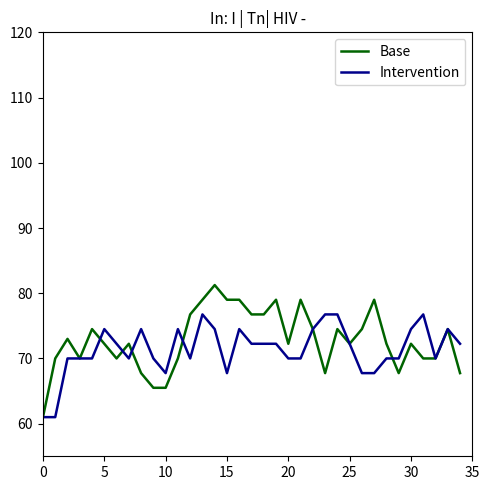

What is the highest value of the Intervention series?

76.8